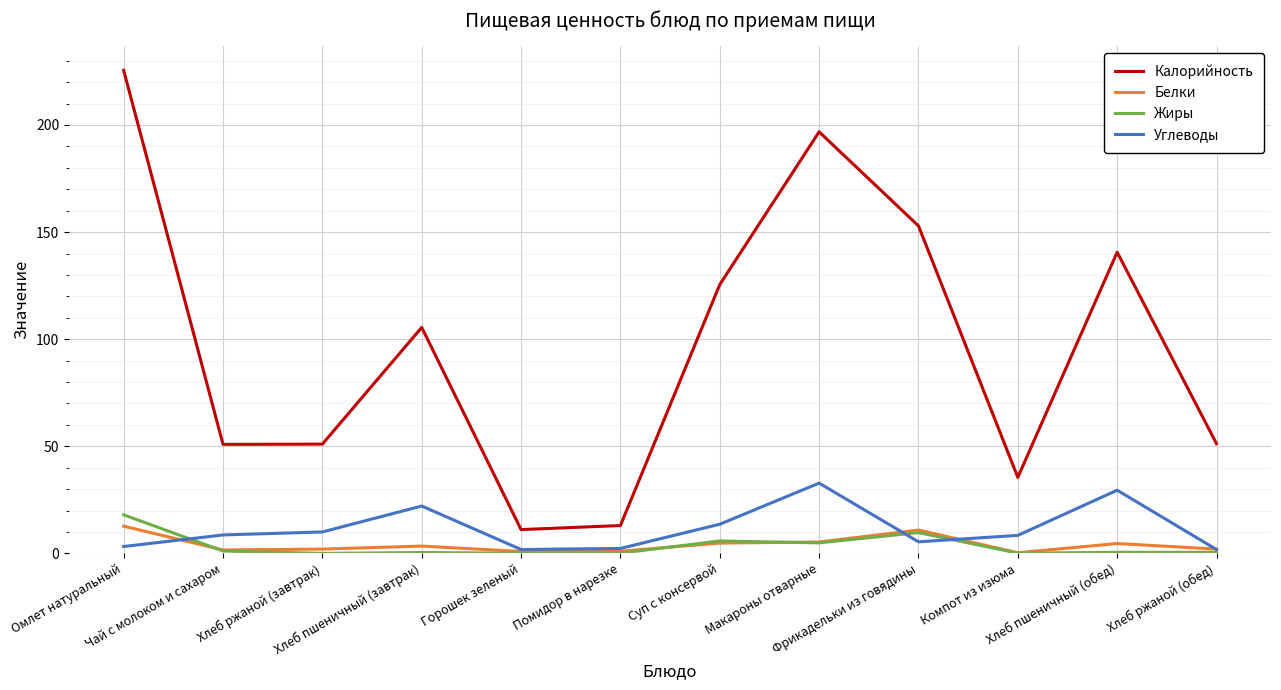

True or false: Калорийность has more than 0 interior local peaks.

True